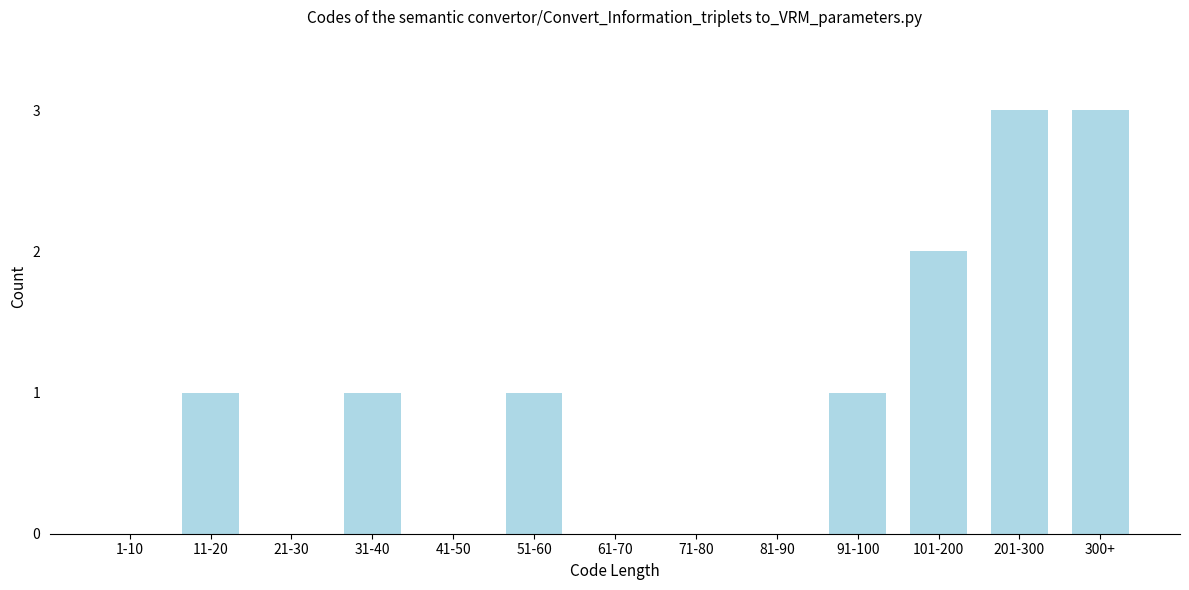

Reading left to right, extract all data points from this chart.

1-10=0	11-20=1	21-30=0	31-40=1	41-50=0	51-60=1	61-70=0	71-80=0	81-90=0	91-100=1	101-200=2	201-300=3	300+=3